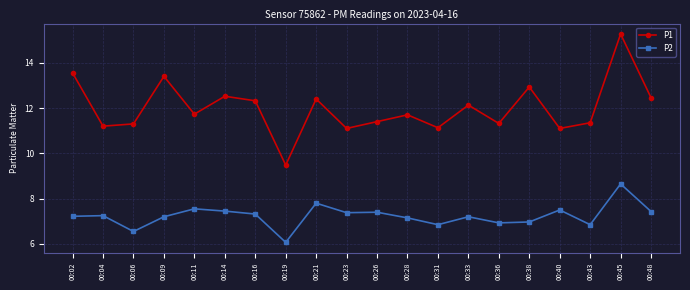

Is this an area chart (filled region under the line)?

No